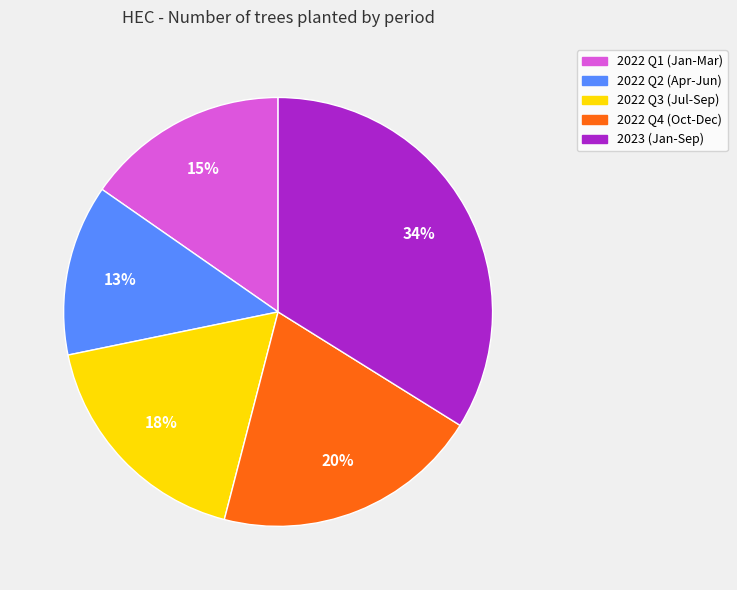

To the nearest percent, what is the difference between the largest and smallest slice percentages?

21%